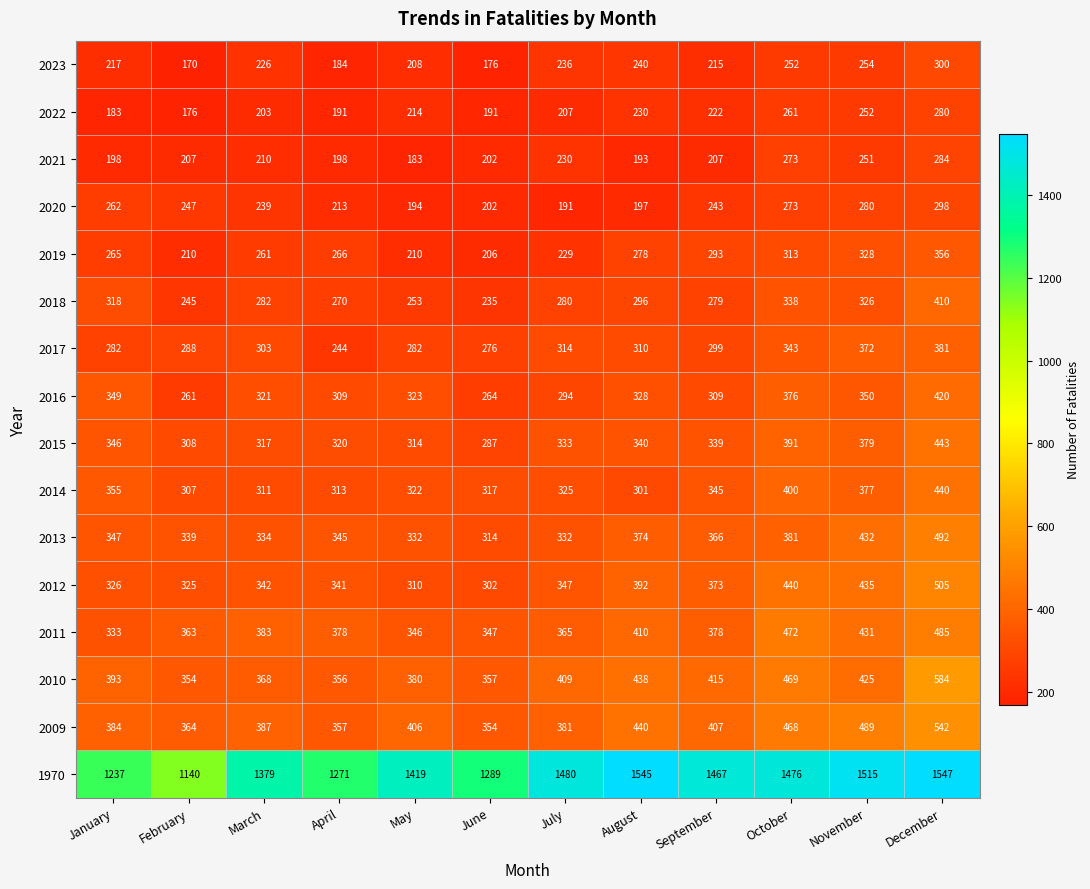

At which category is the sum across all series the highest?

December